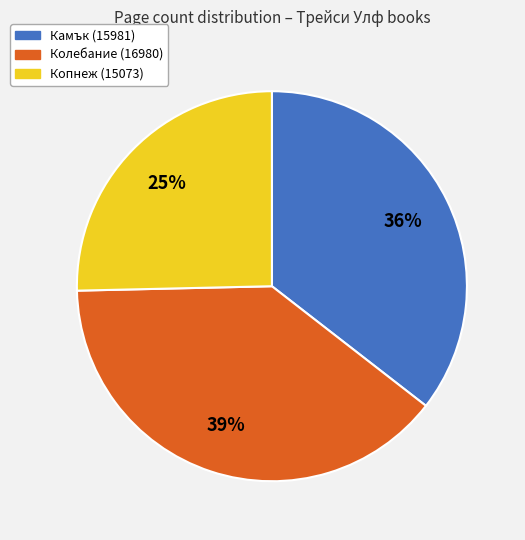

To the nearest percent, what is the combined percentage of Колебание (16980) and Копнеж (15073)?

64%